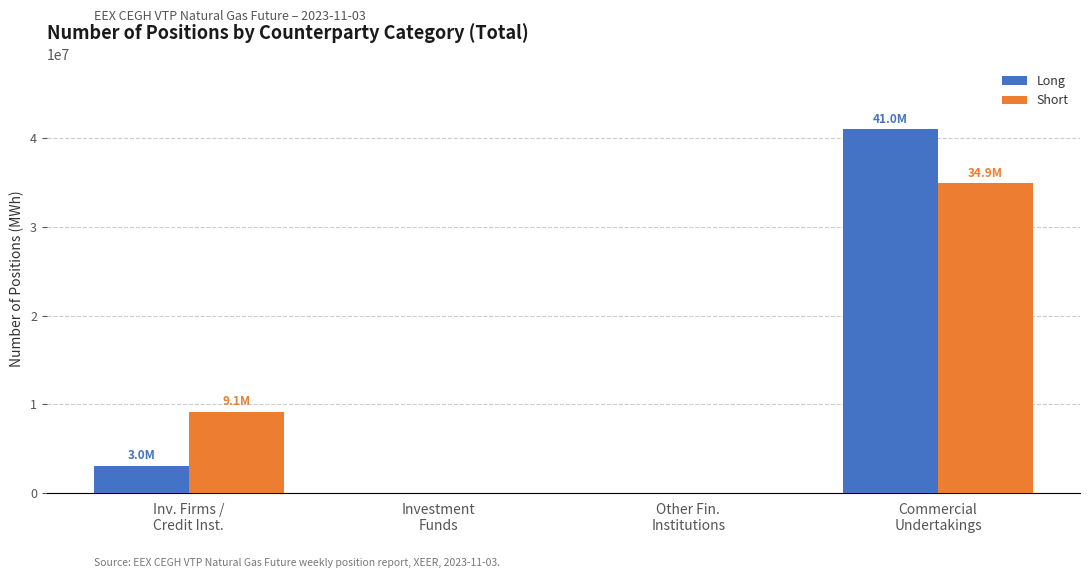

How many distinct data groups are displayed?

2